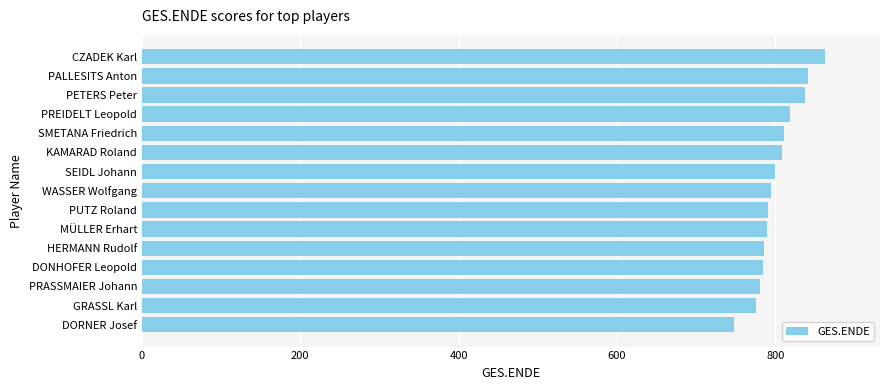

What is the ratio of the value at SMETANA Friedrich to the value at PETERS Peter?

1.0